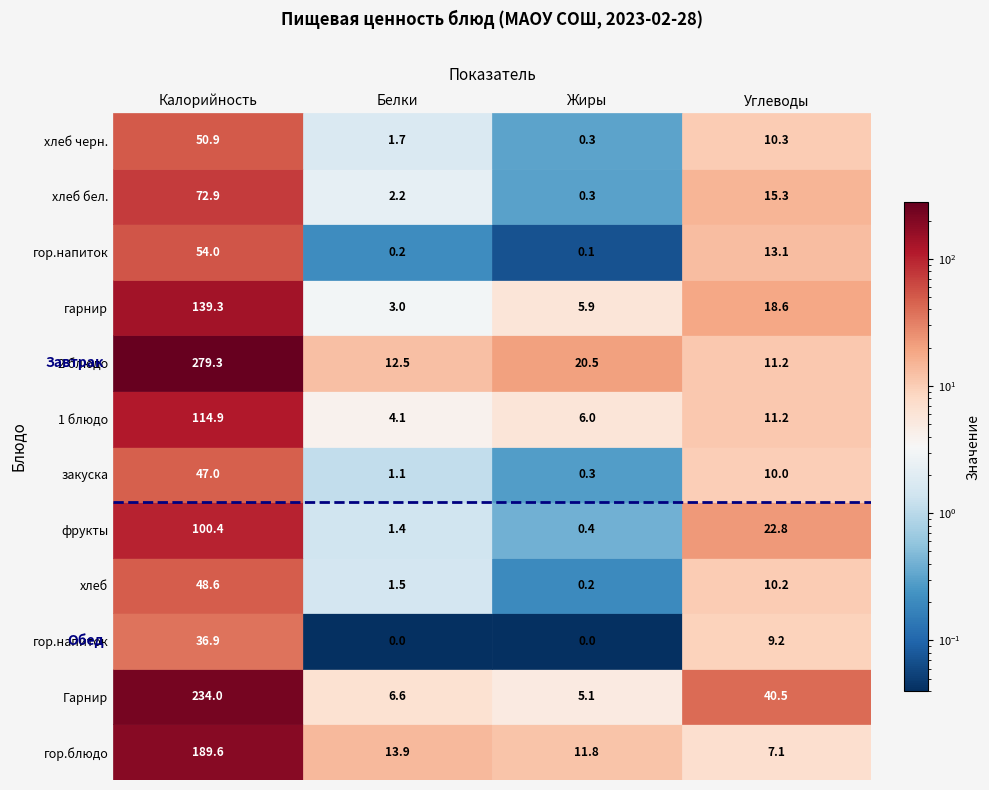

Is the value of 1 блюдо at 0 greater than the value of закуска at 3?

Yes